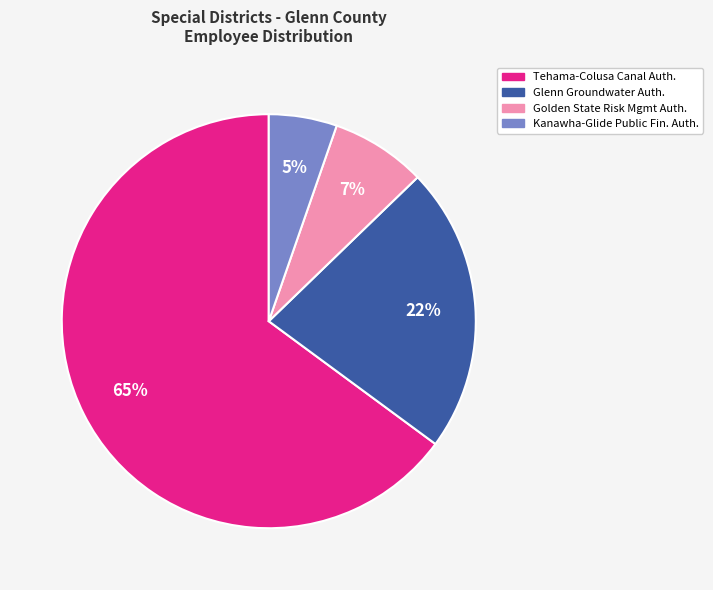

Count the number of slices in the pie.

4